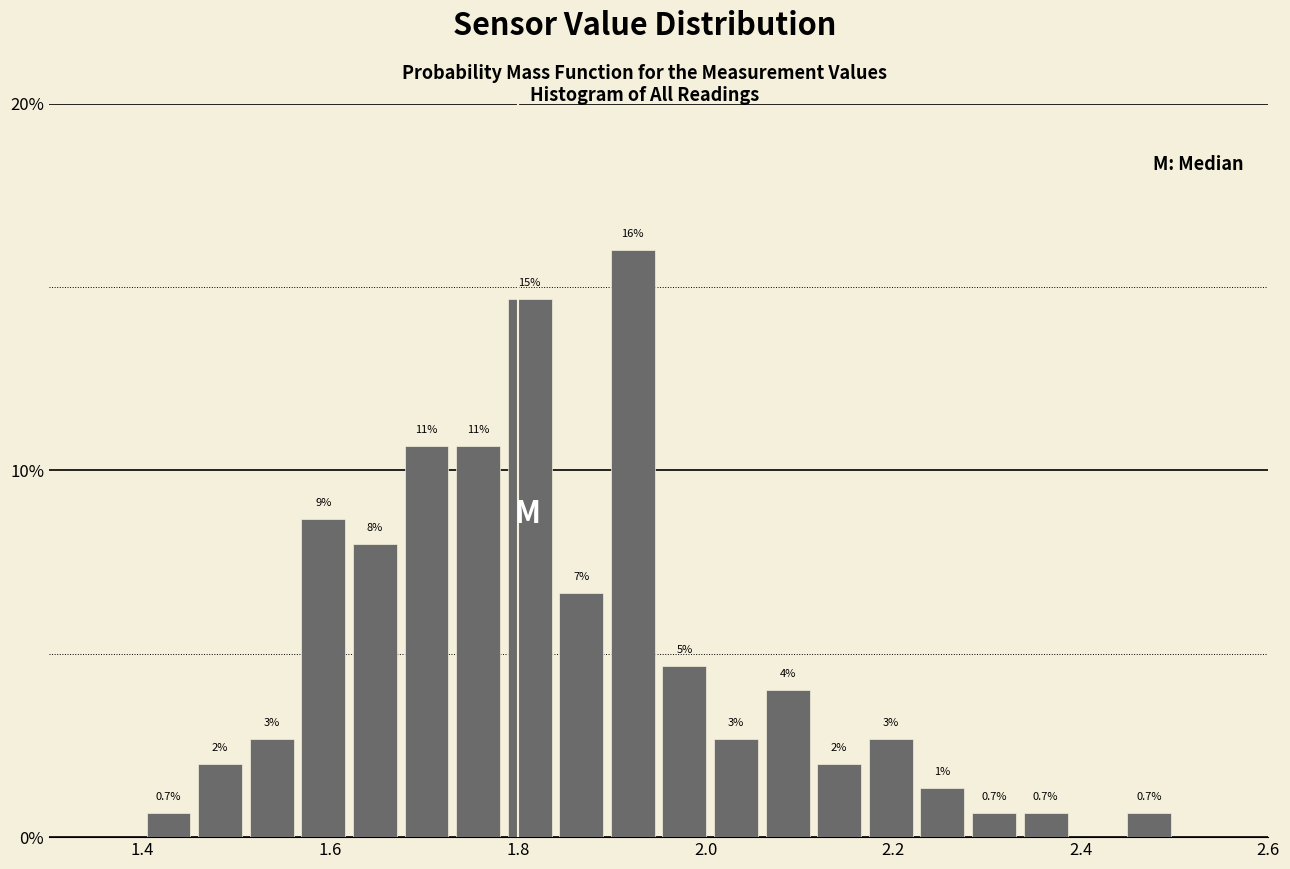

Around what value on the x-axis is the tallest bar? Give the approximate position of its centre, as read against the axis.

1.92